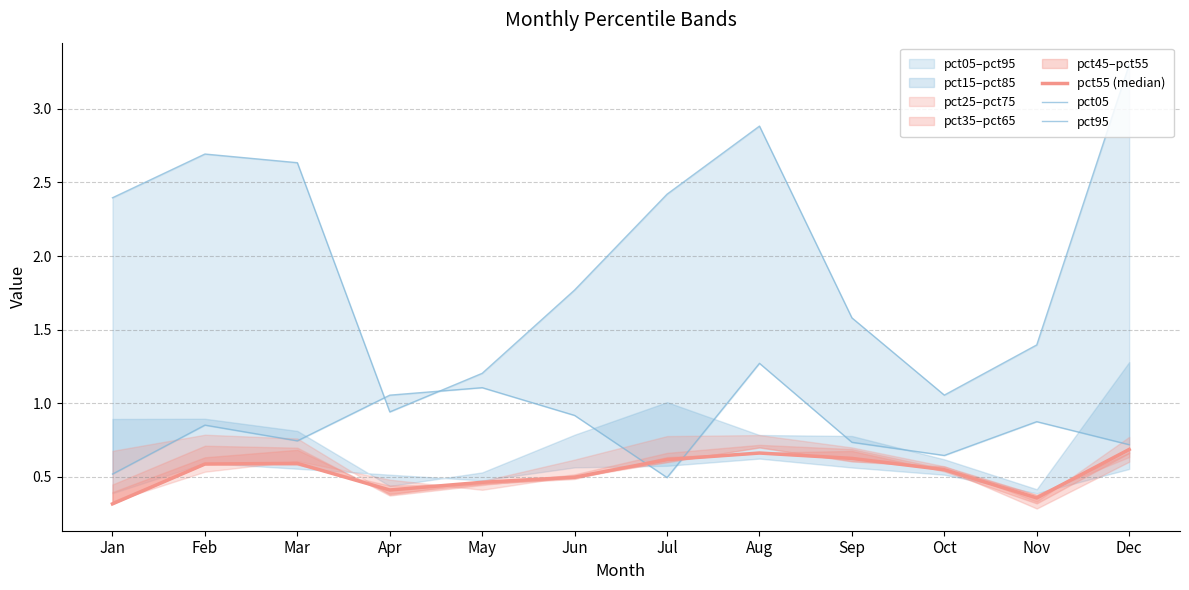

Which series has the largest total across all categories?

pct05